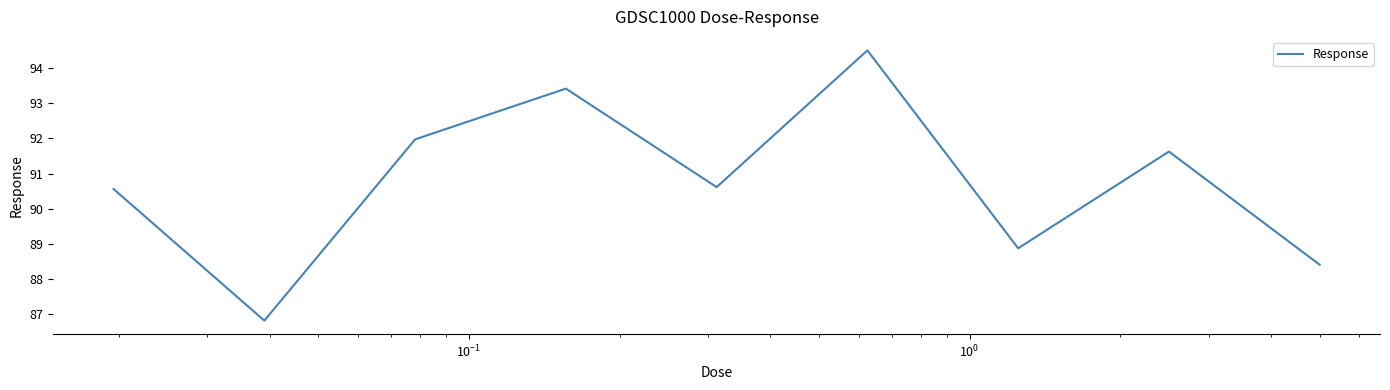

What is the average value?

90.8